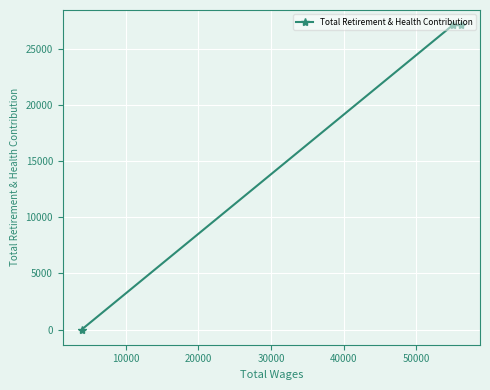

Reading left to right, list all the values displayed in this chart.

0	27107	27107